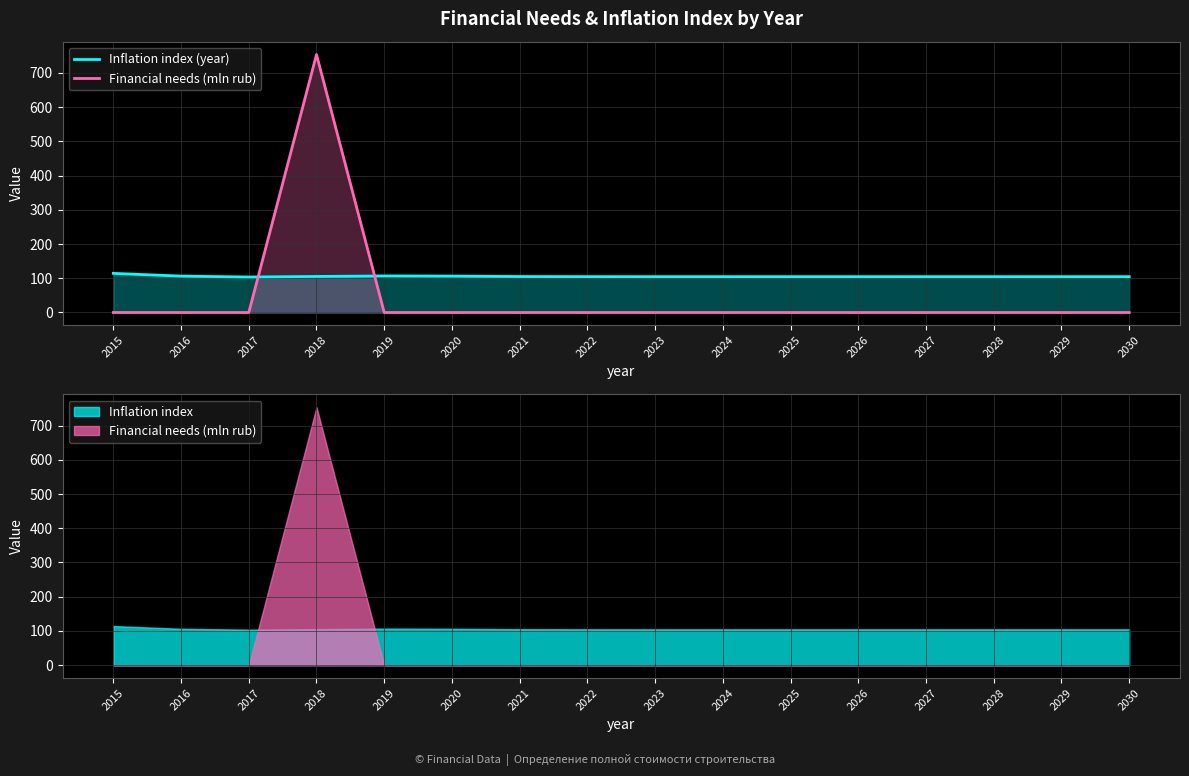

Rank the series at 2021 from lowest to highest value.

Financial needs (mln rub), Inflation index (year)